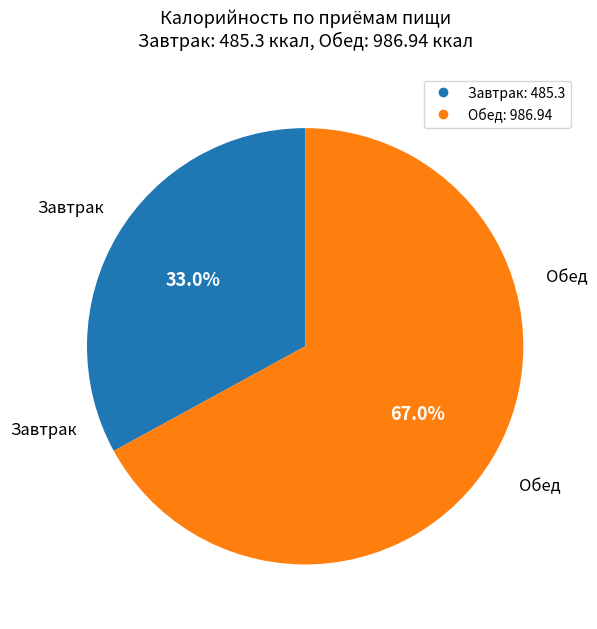

How many segments does this pie chart have?

2